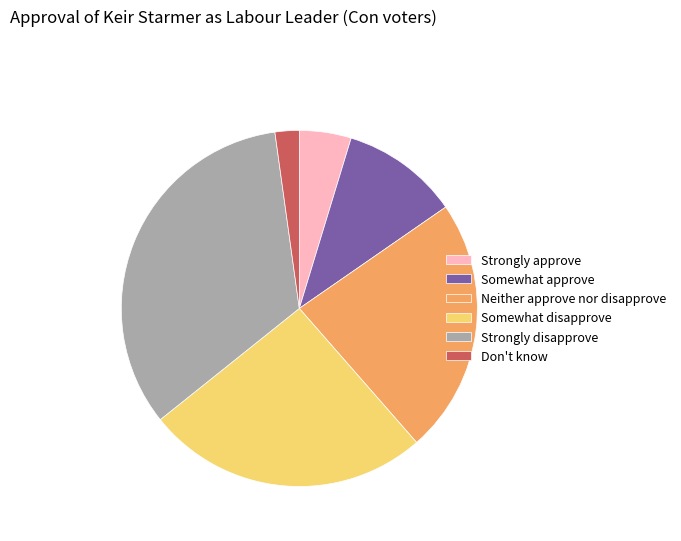

The Strongly disapprove slice represents 22% of the pie. True or false?

False